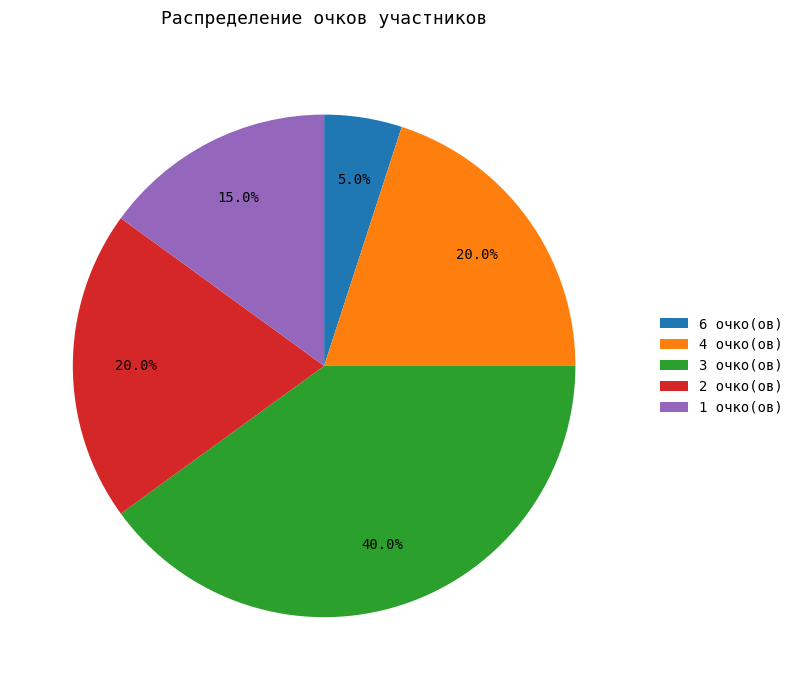

Does 1 очко(ов) account for over 50% of the chart?

No